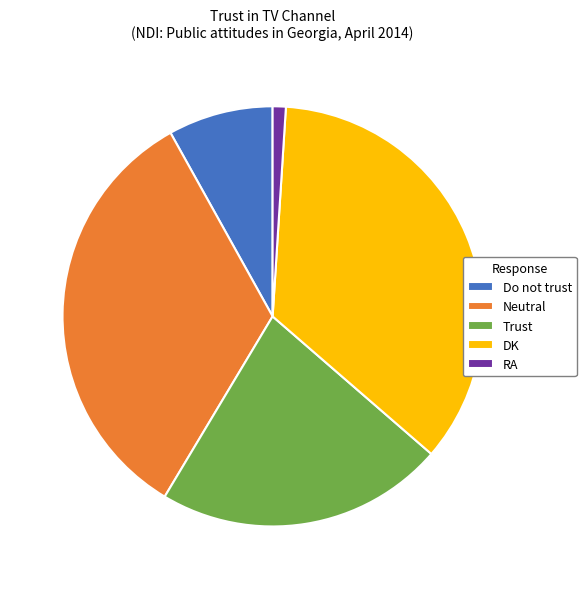

Rank the categories by value from lowest to highest.

RA, Do not trust, Trust, Neutral, DK